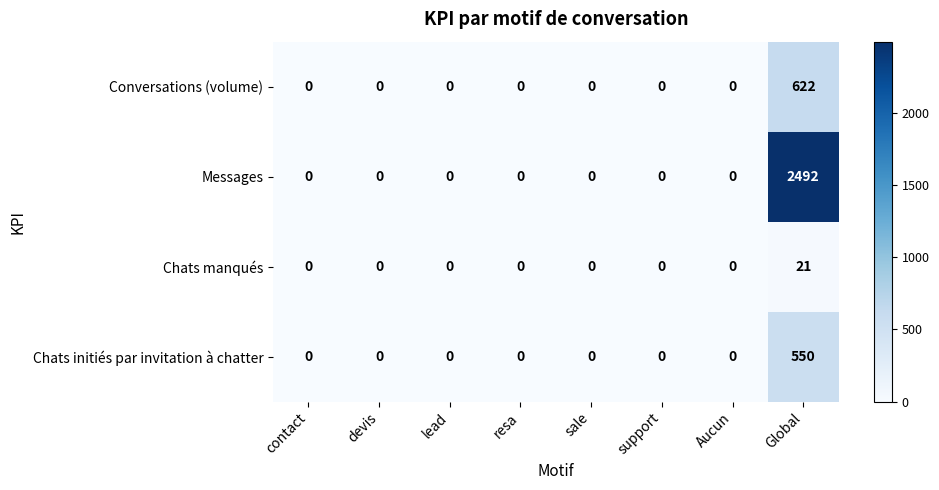

The value of Chats initiés par invitation à chatter at resa is -292. True or false?

False